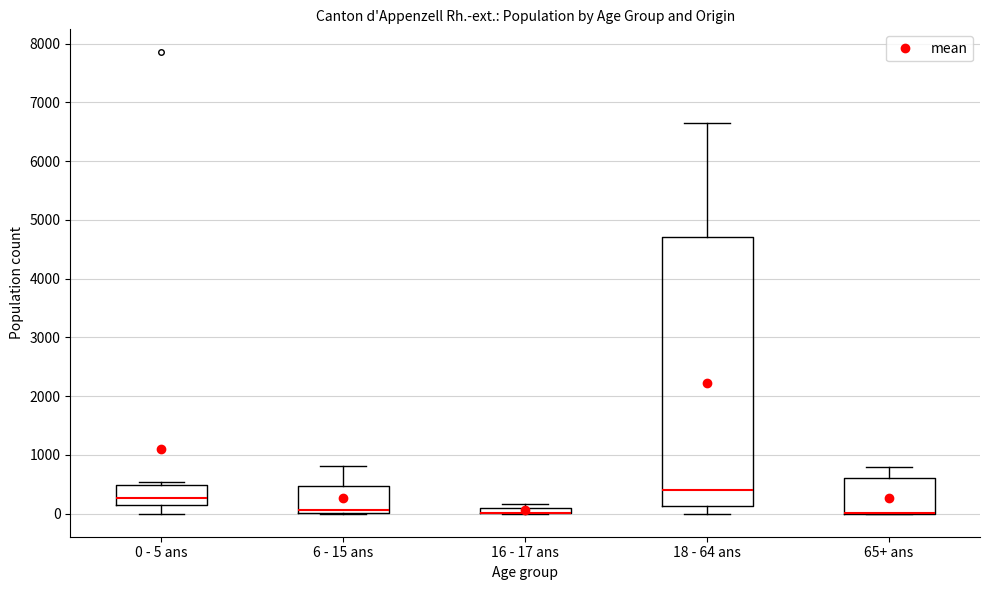

Where does the median line of the box for 0 - 5 ans sit on the y-axis? The values are not printed on the chart, so give them approximately, as read against the axis.

300